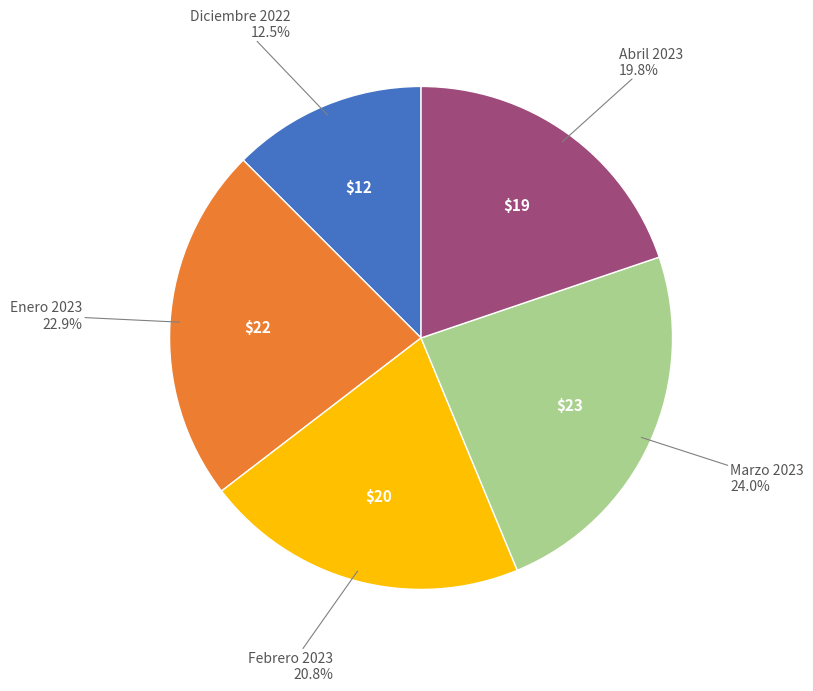

Is there any slice that represents more than half of the pie?

No